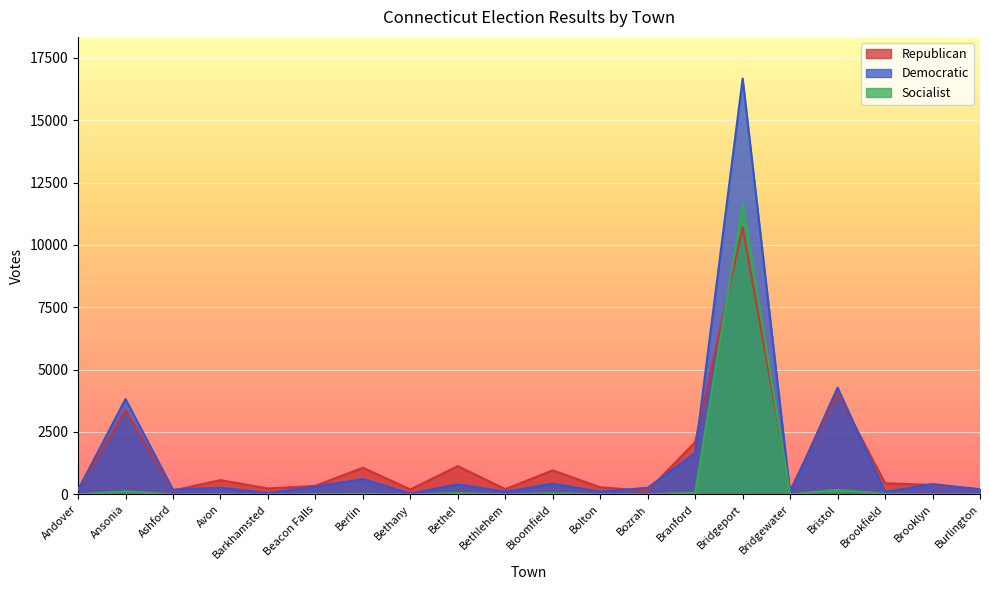

True or false: Republican and Socialist cross at least once.

True